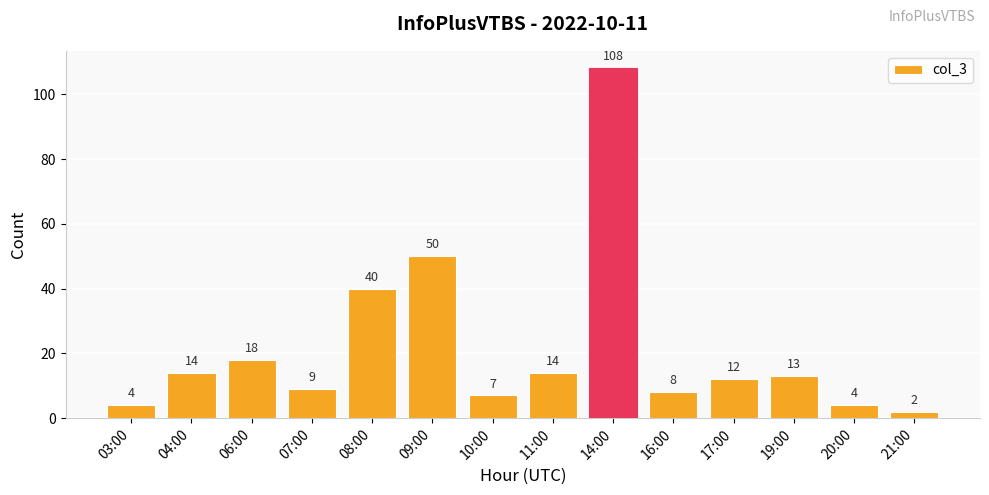

What is the label of the 1st bar from the right?

21:00